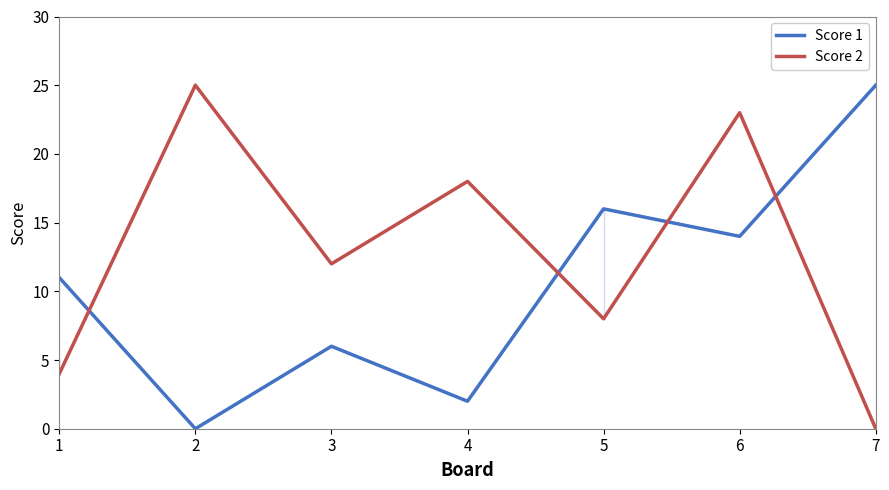

Is the value of Score 2 at 2 greater than the value of Score 1 at 6?

Yes